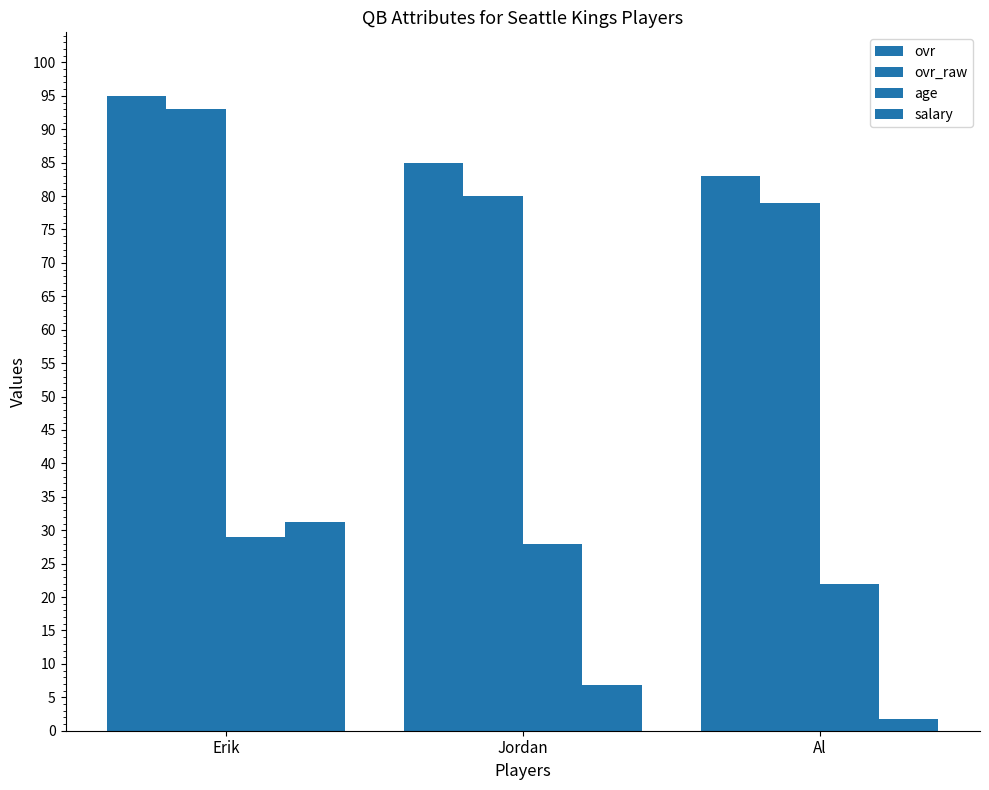

How many categories are shown in the chart?

3